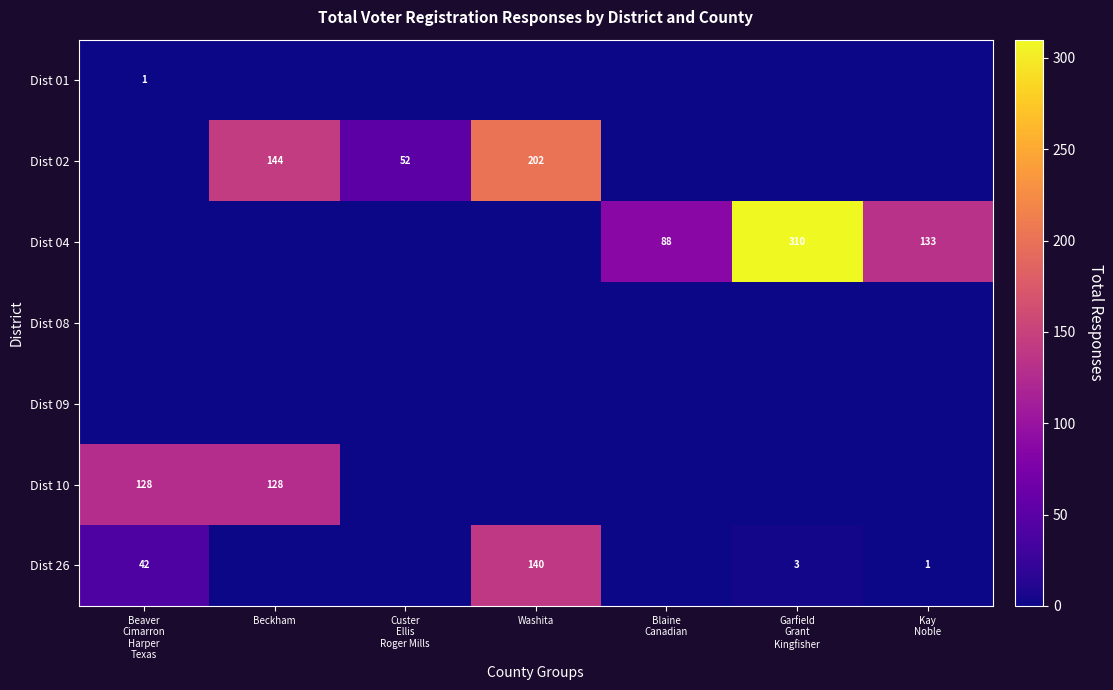

Is it true that Dist 02 equals 202 at Washita?

True